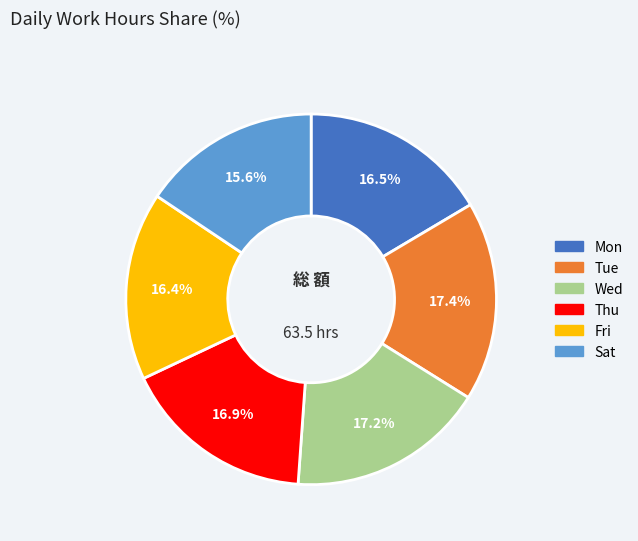

Do Thu and Mon together represent more than half of the pie?

No